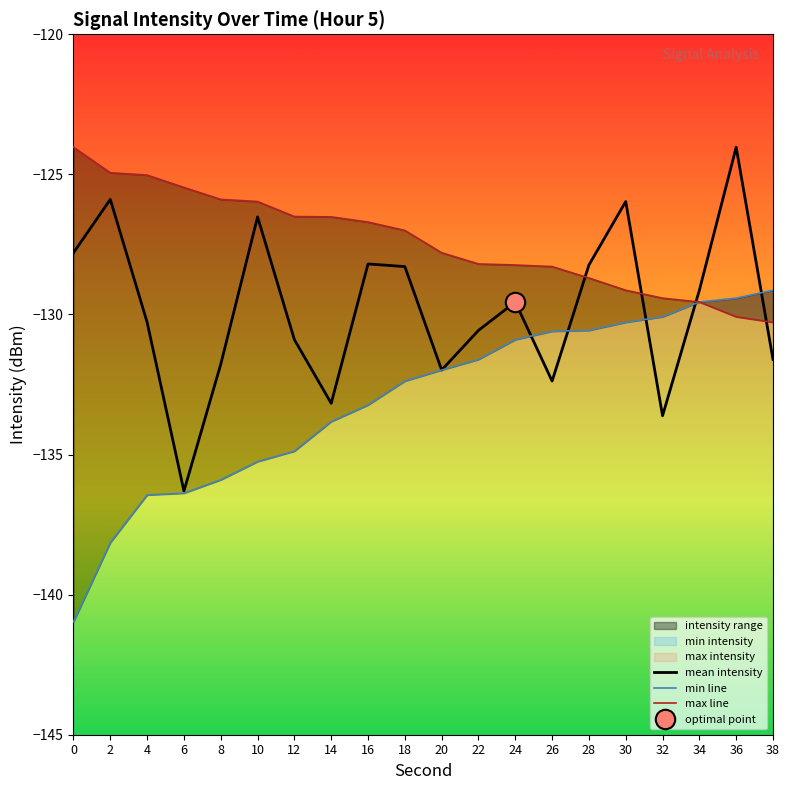

Rank the series by their average value, from lowest to highest.

min line, mean intensity, max line